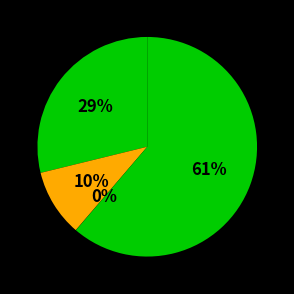

Which slice is the largest?

Inspektorat